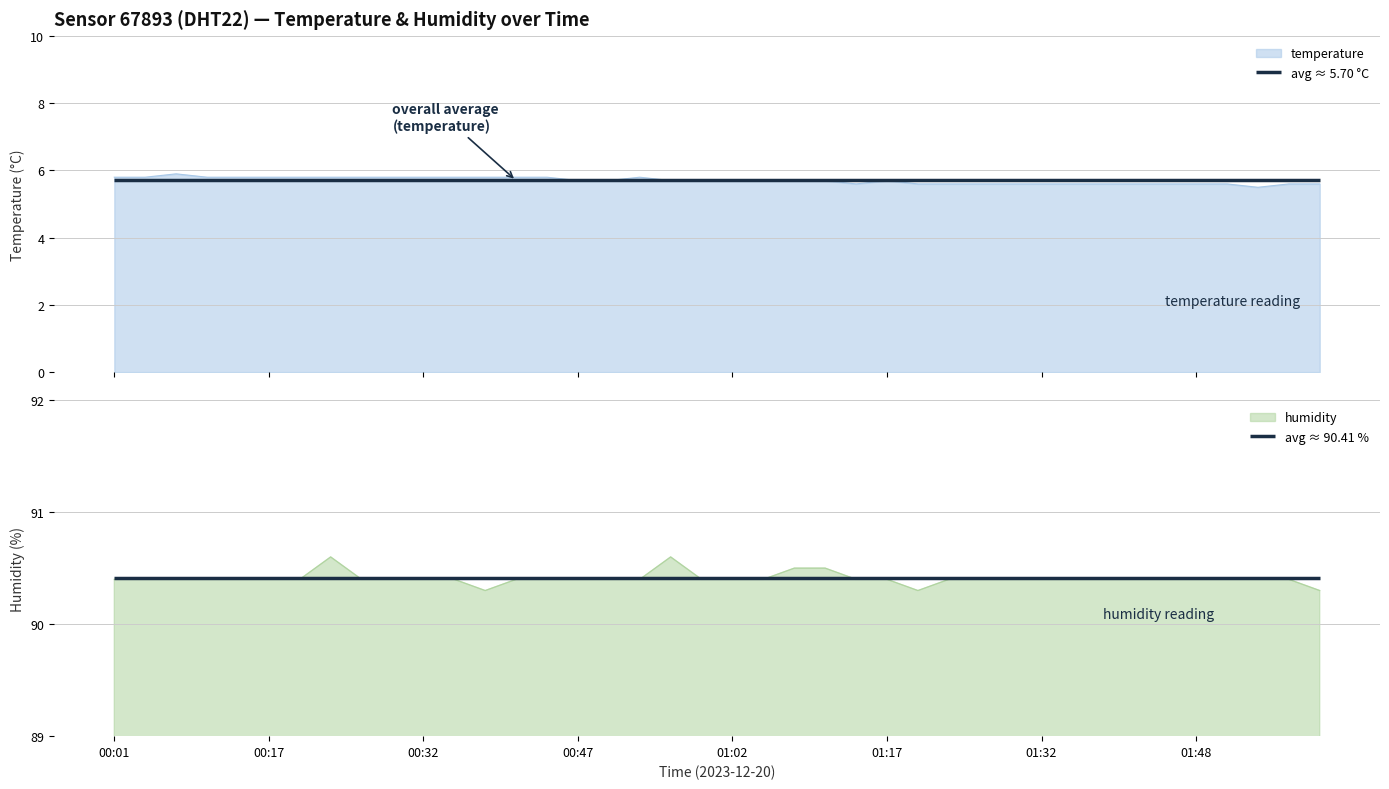

Is it true that humidity equals 90.4 at 01:29?

True